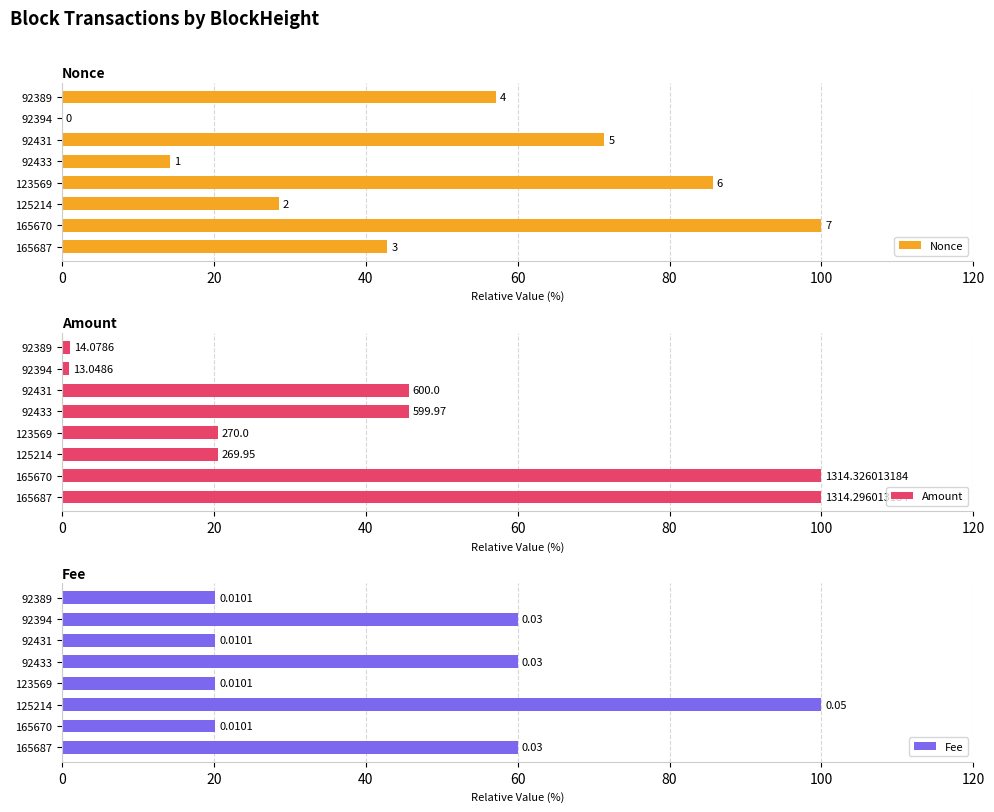

What is the difference between the highest and lowest values at 125214?

79.5